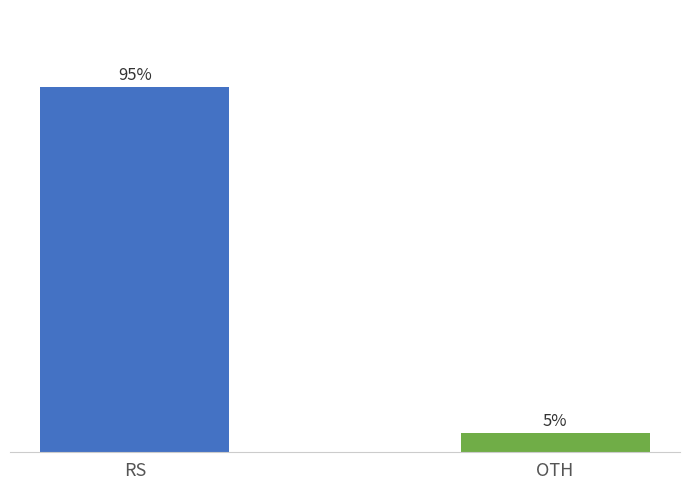

What is the value of the 1st bar from the left?

95